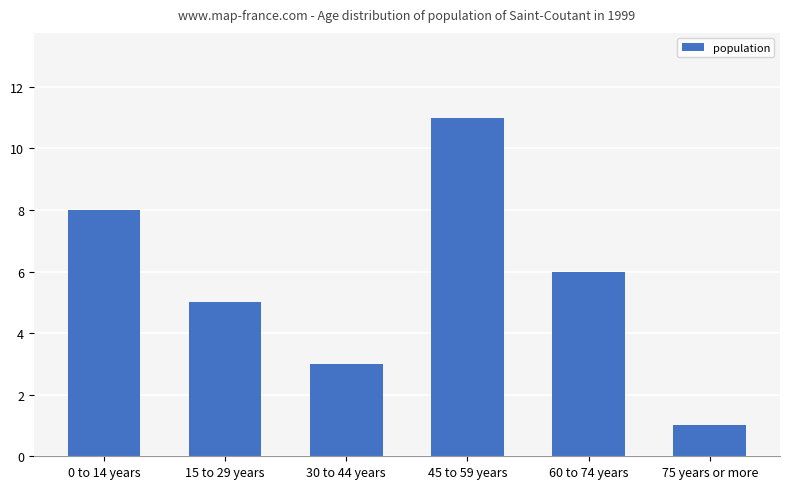

What is the difference between the maximum and minimum values?

10